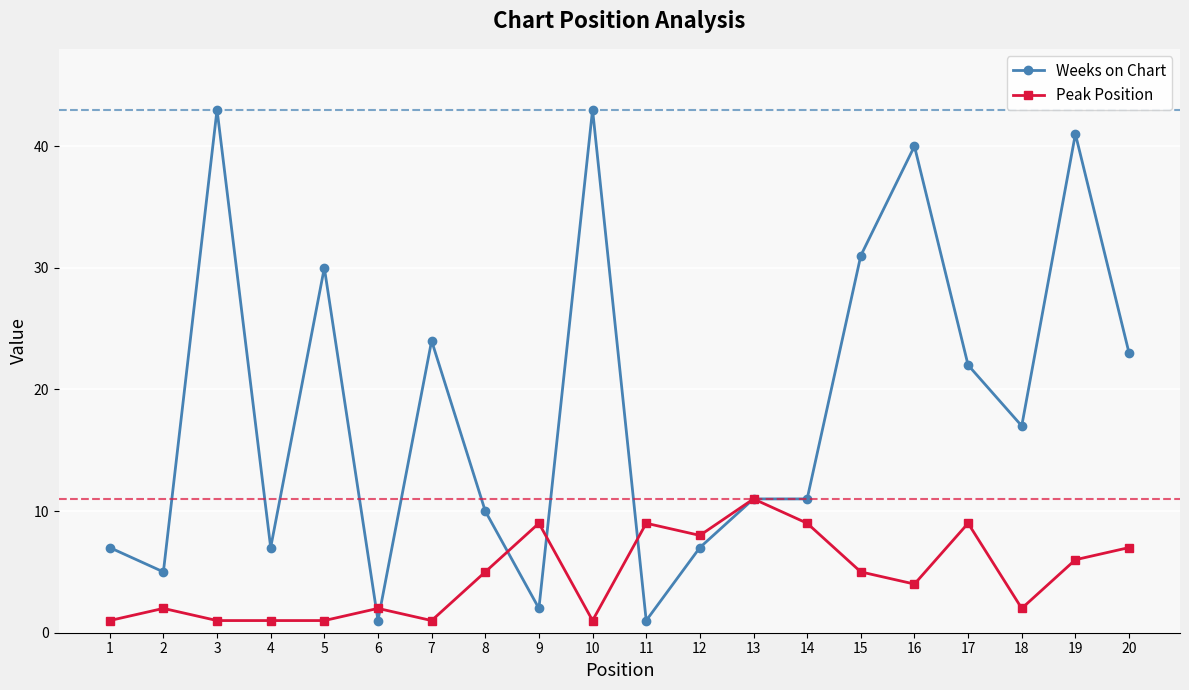

Where is the first local minimum for Weeks on Chart?

2